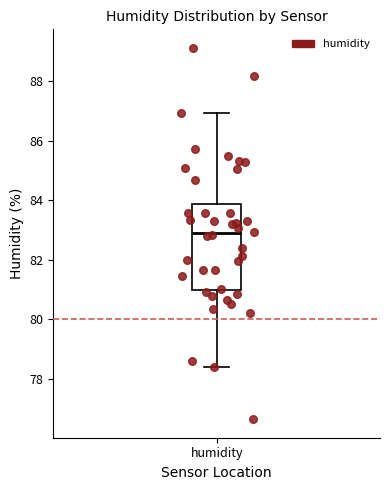

Read this box plot against the y-axis: the position of the median line, the range covered by the box, and the ends of both whiskers. The values are not printed on the chart, so give them approximately, as read against the axis.

median 82.8, box 81.0 to 83.8, whiskers 78.4 to 87.0